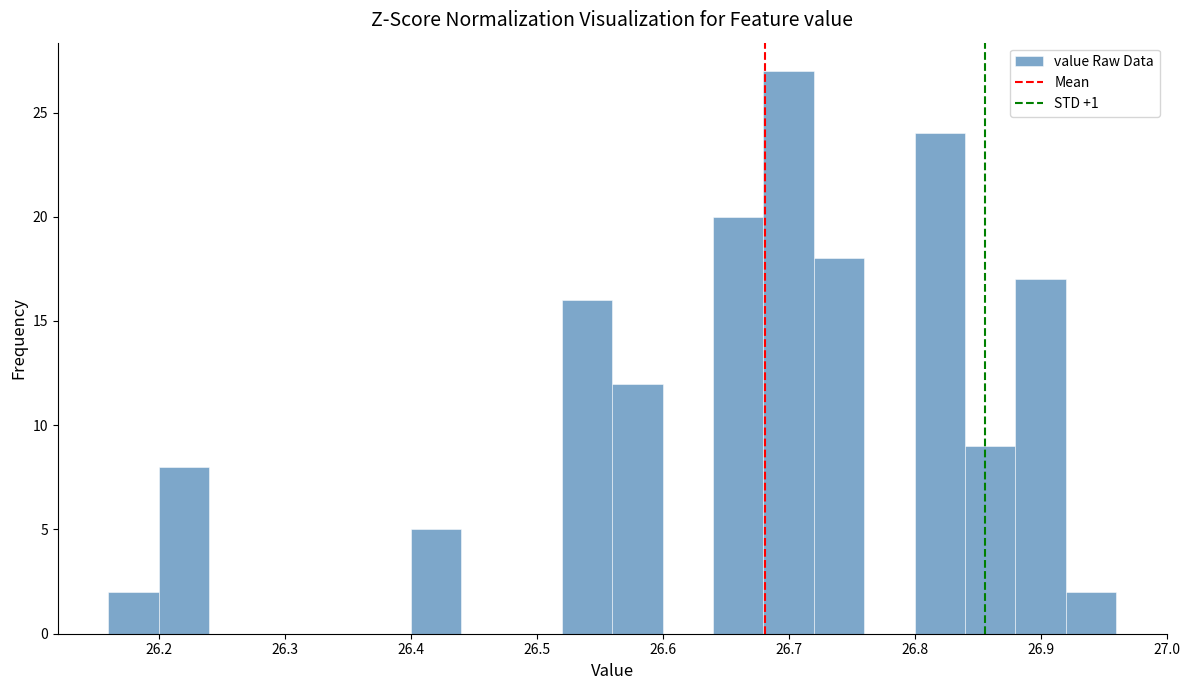

Reading left to right, transcribe this chart: for each bar, give the range it covers on the x-axis and its height. The values are not printed on the chart, so give them approximately, as read against the axis.

26.16 to 26.20: 2
26.20 to 26.24: 8
26.24 to 26.28: 0
26.28 to 26.32: 0
26.32 to 26.36: 0
26.36 to 26.40: 0
26.40 to 26.44: 5
26.44 to 26.48: 0
26.48 to 26.52: 0
26.52 to 26.56: 16
26.56 to 26.60: 12
26.60 to 26.64: 0
26.64 to 26.68: 20
26.68 to 26.72: 27
26.72 to 26.76: 18
26.76 to 26.80: 0
26.80 to 26.84: 24
26.84 to 26.88: 9
26.88 to 26.92: 17
26.92 to 26.96: 2